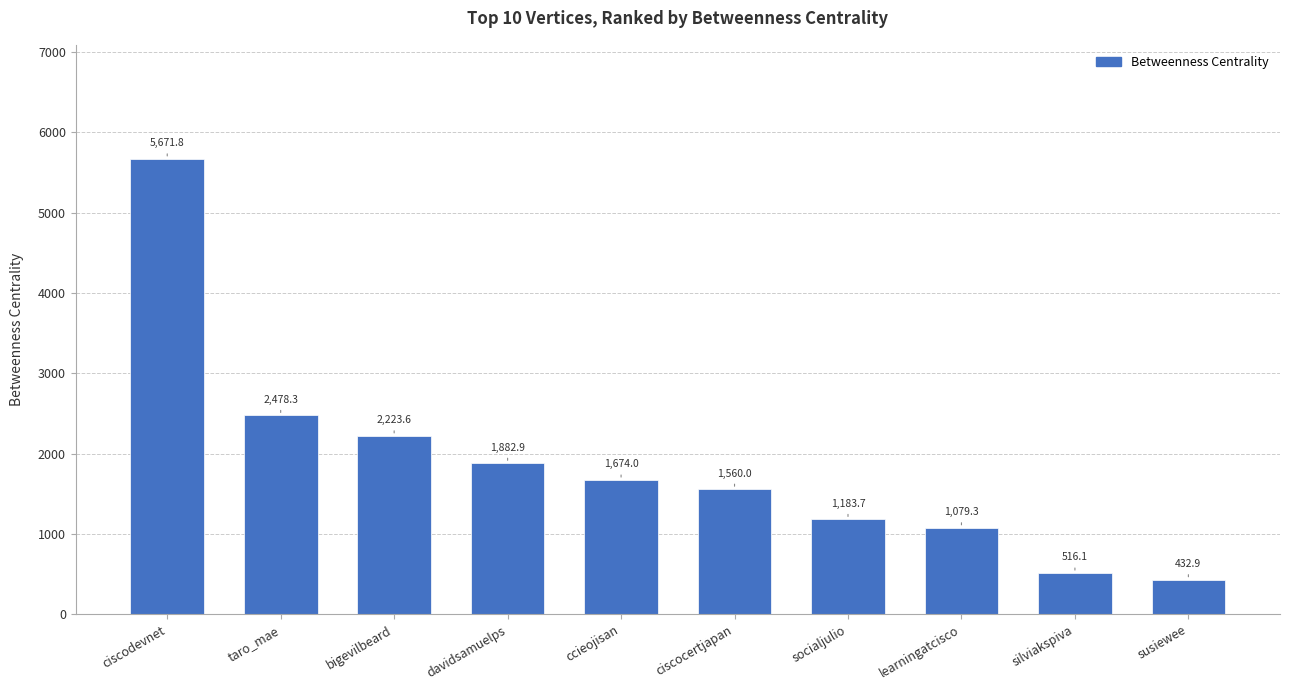

Which category has the highest value across all series?

ciscodevnet